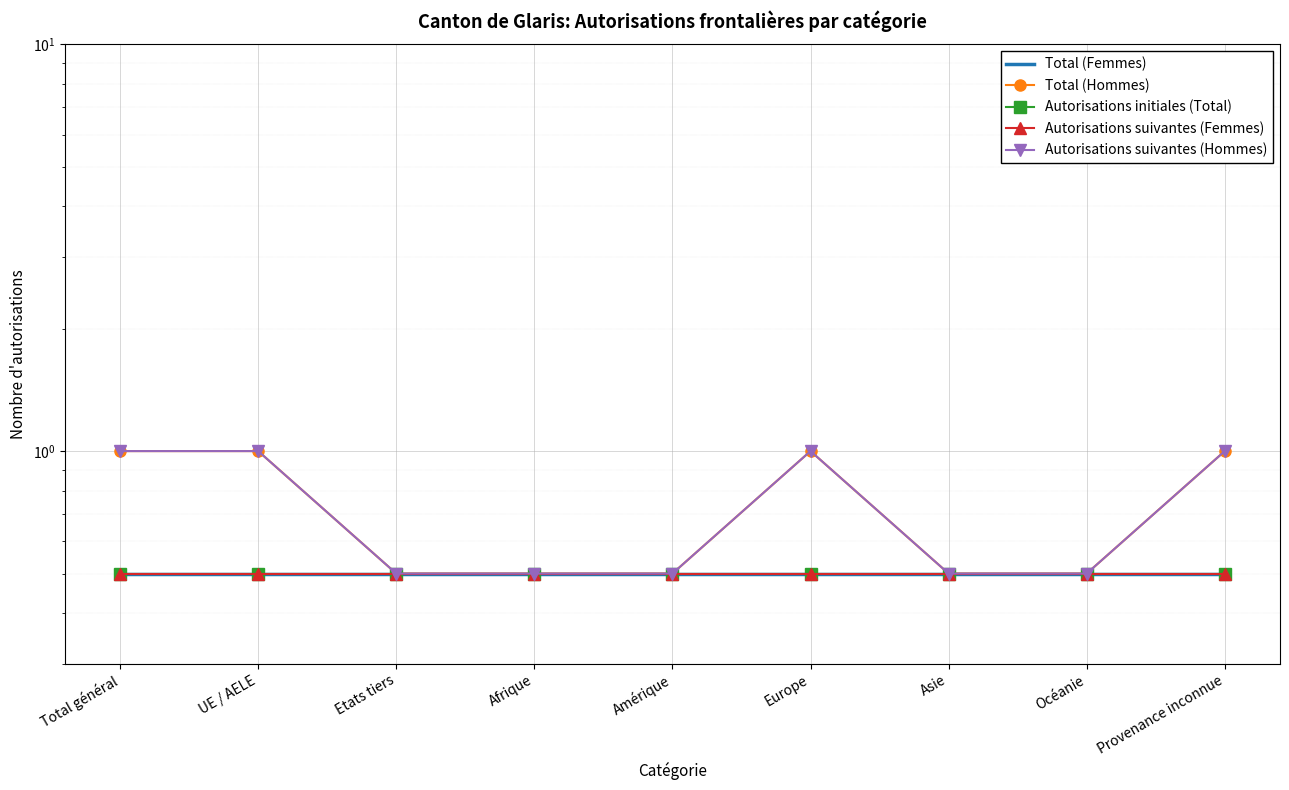

What is the label of the 9th point from the left?

Provenance inconnue